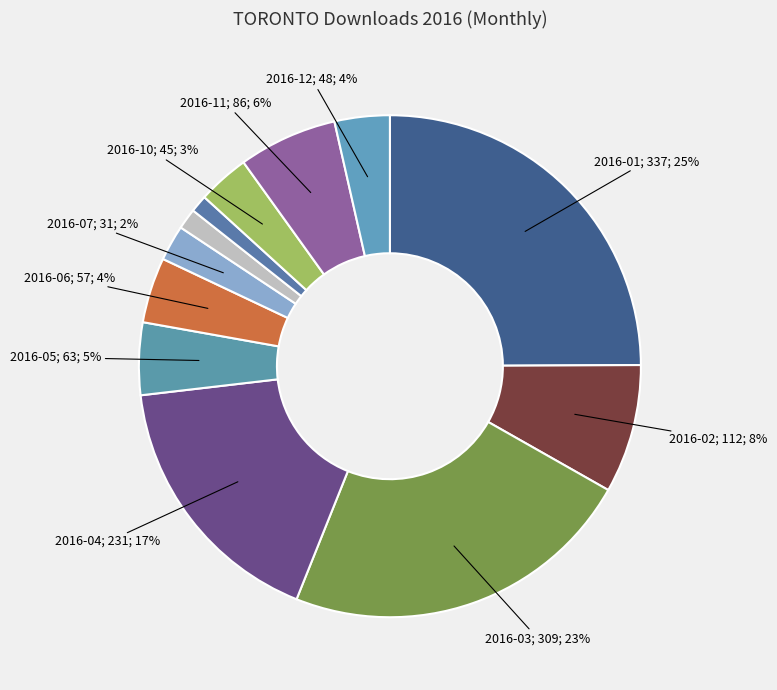

How many segments does this pie chart have?

12